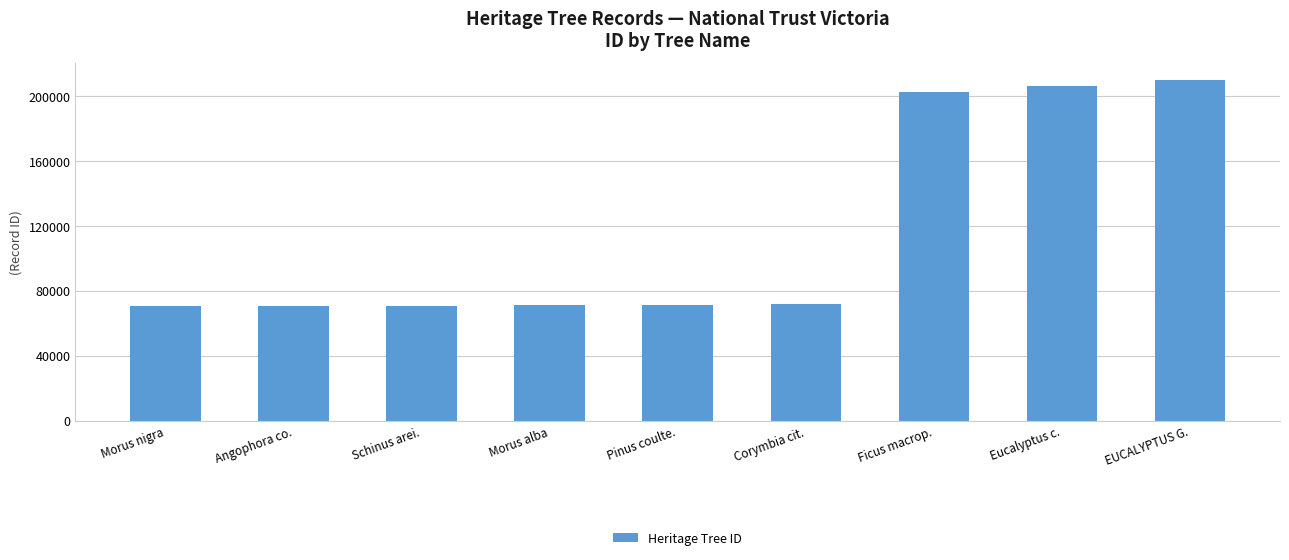

What is the sum of all values?

1044113